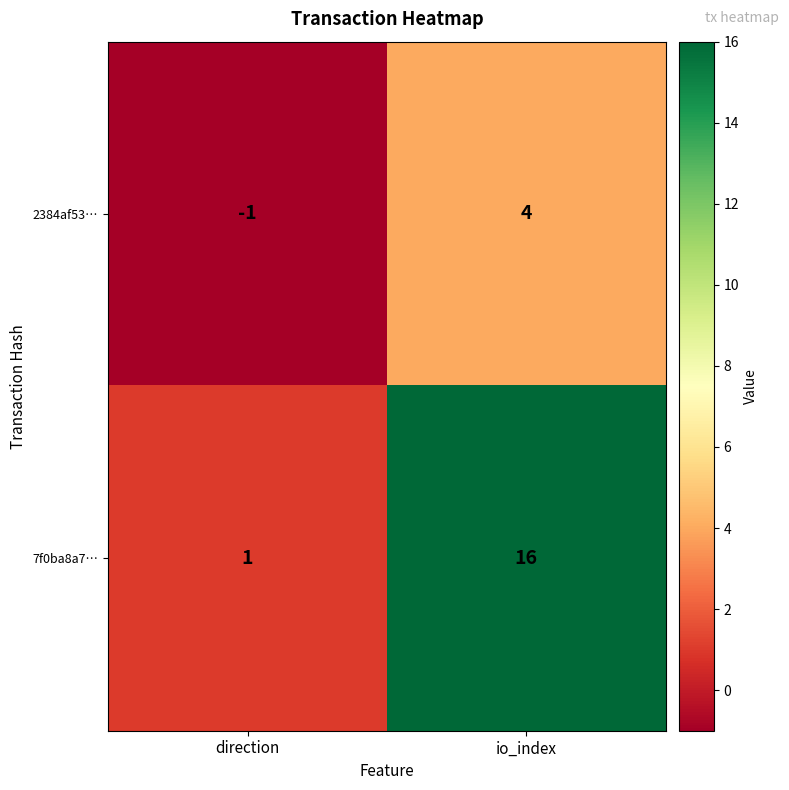

What is the minimum value shown in the chart?

-1